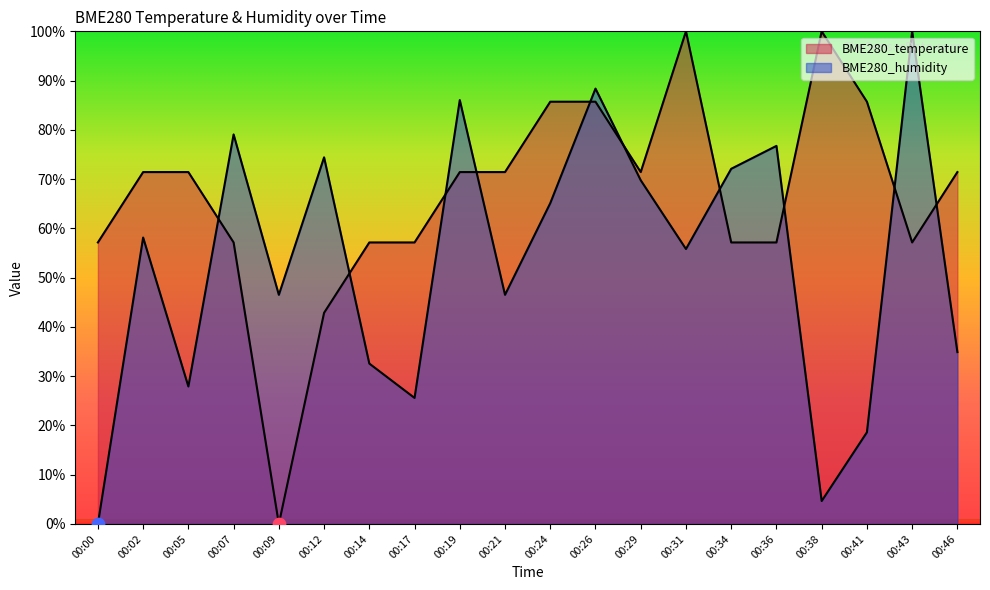

What are all the series names shown in the legend?

BME280_temperature, BME280_humidity